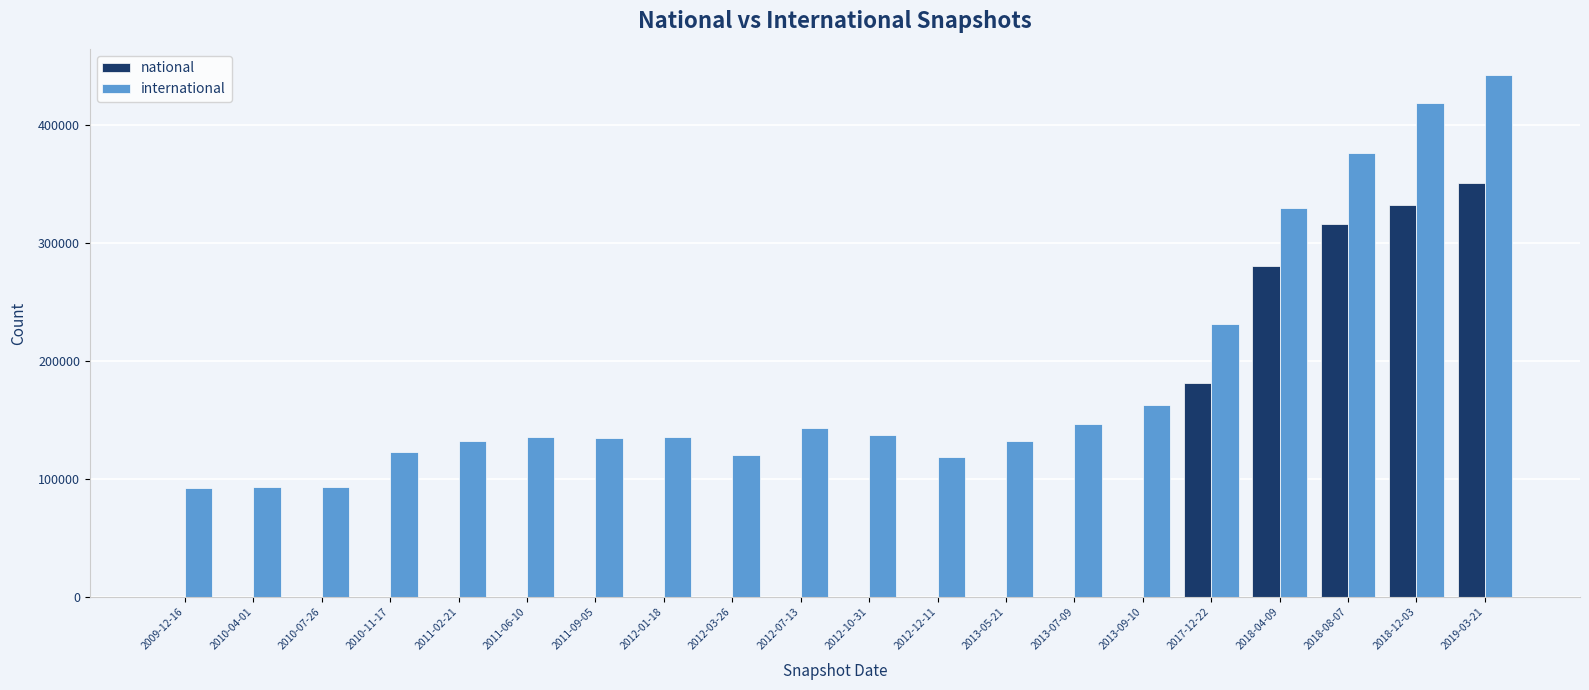

Which series has the largest total across all categories?

international